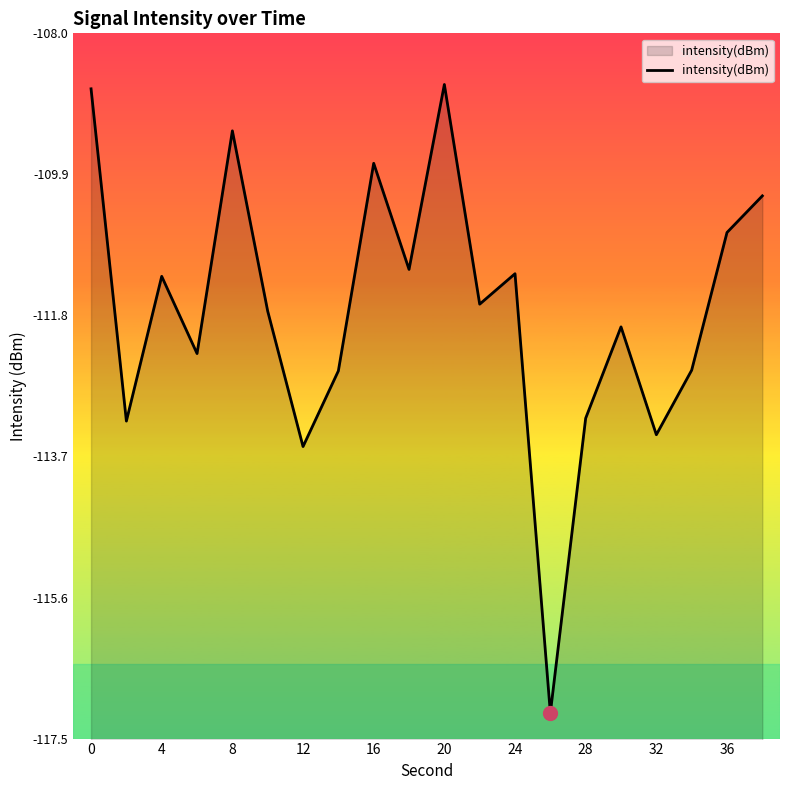

How many lines are shown in the chart?

1